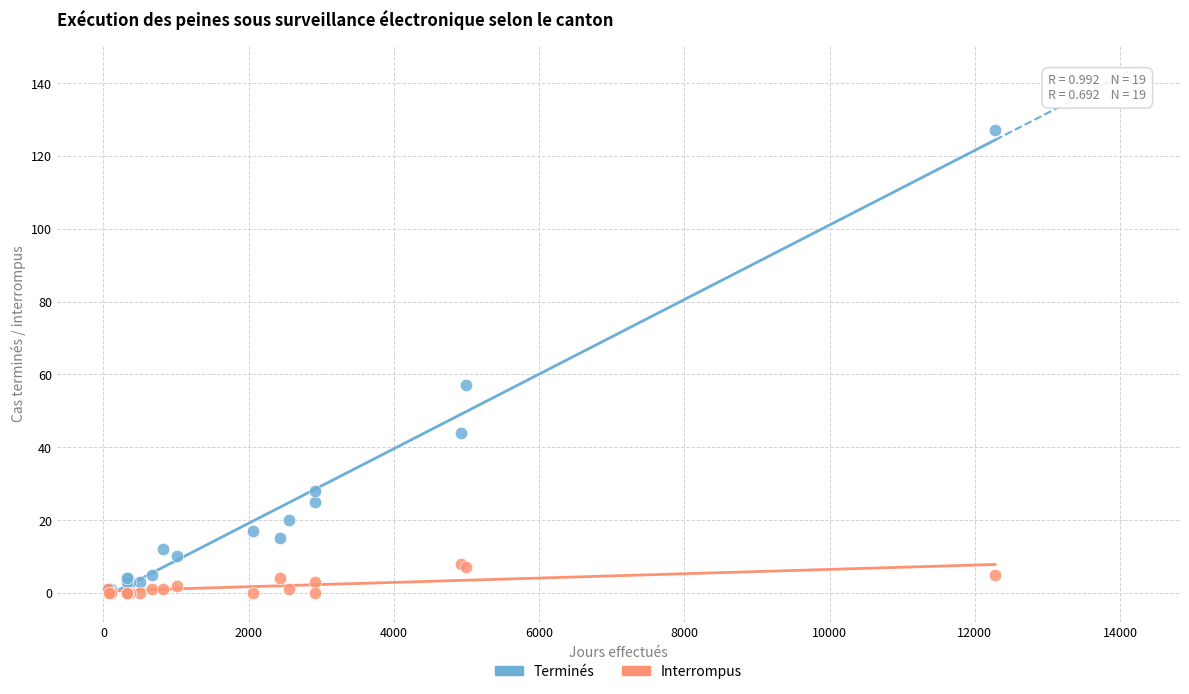

Across all series, what Y value is closest to 63?

57